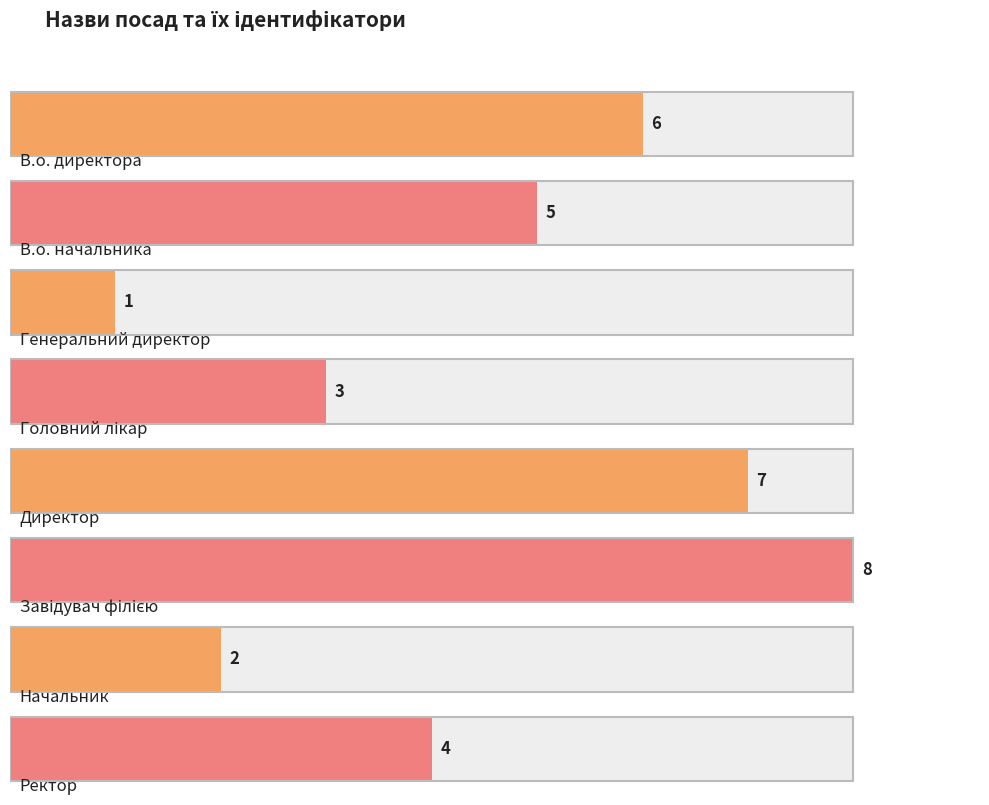

Between Завідувач філією and В.о. начальника, which is larger?

Завідувач філією